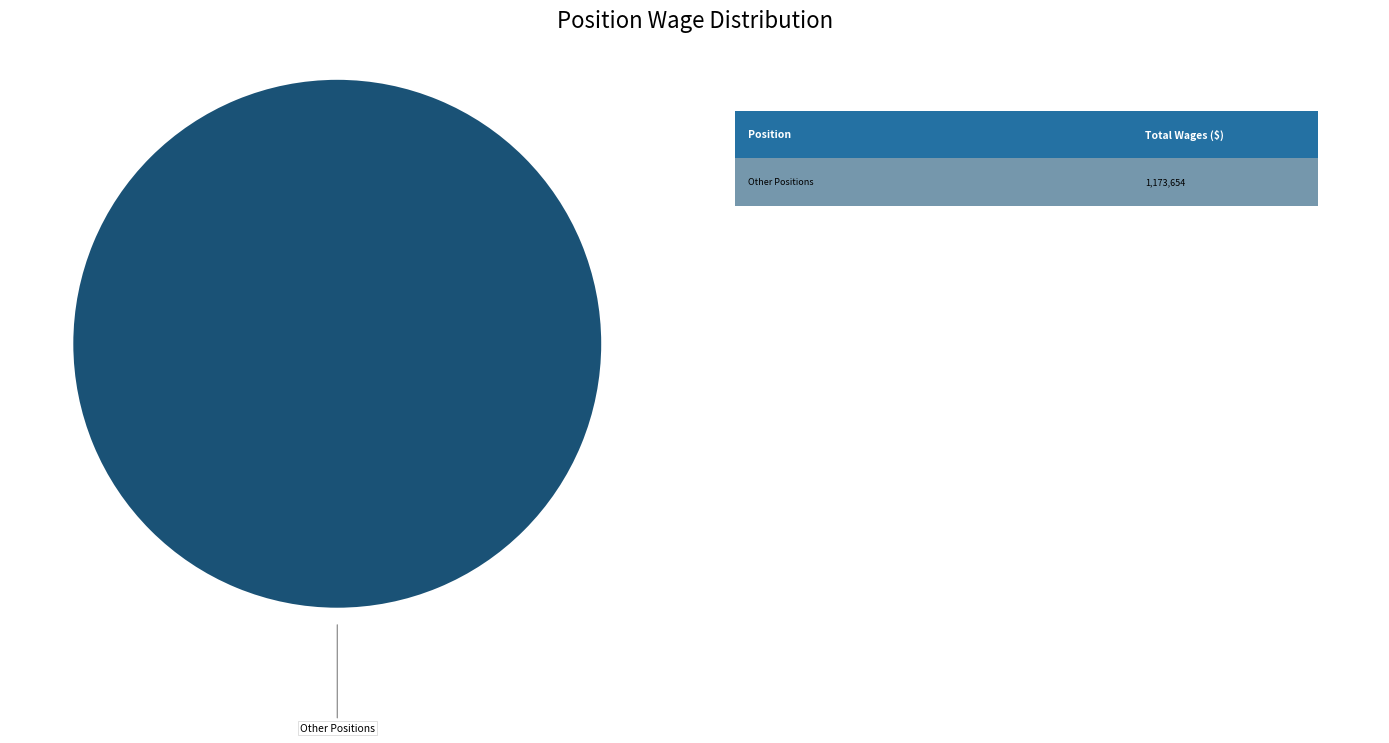

Is there a majority slice in this chart?

Yes